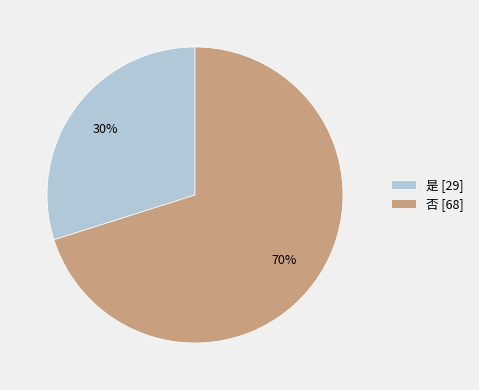

To the nearest percent, what portion does 否 represent?

70%